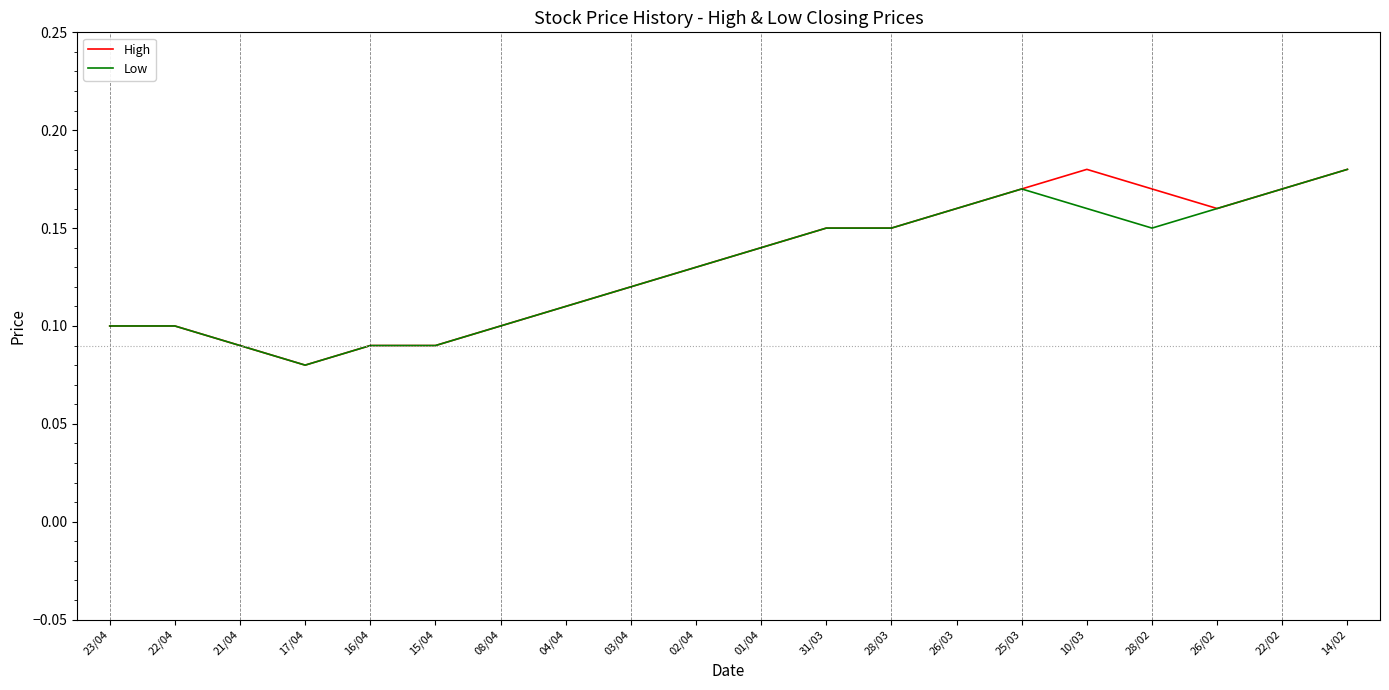

What are all the series names shown in the legend?

High, Low